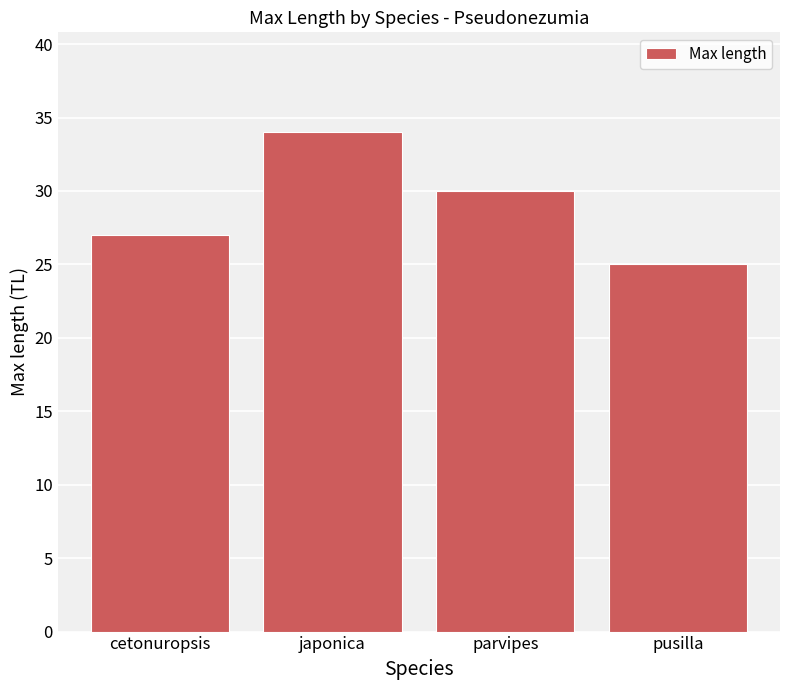

List the labels in order of value, smallest first.

pusilla, cetonuropsis, parvipes, japonica